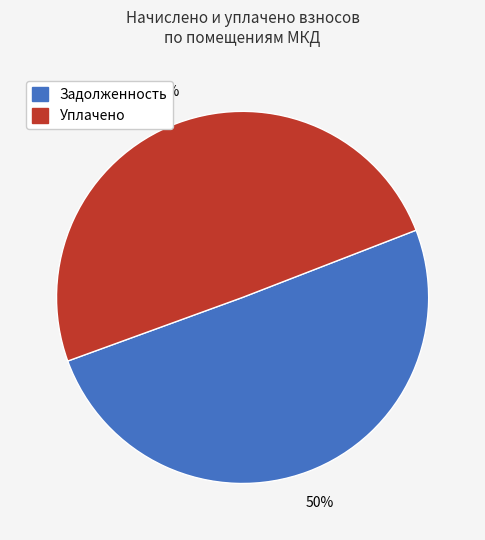

To the nearest percent, what is the average slice percentage?

50%